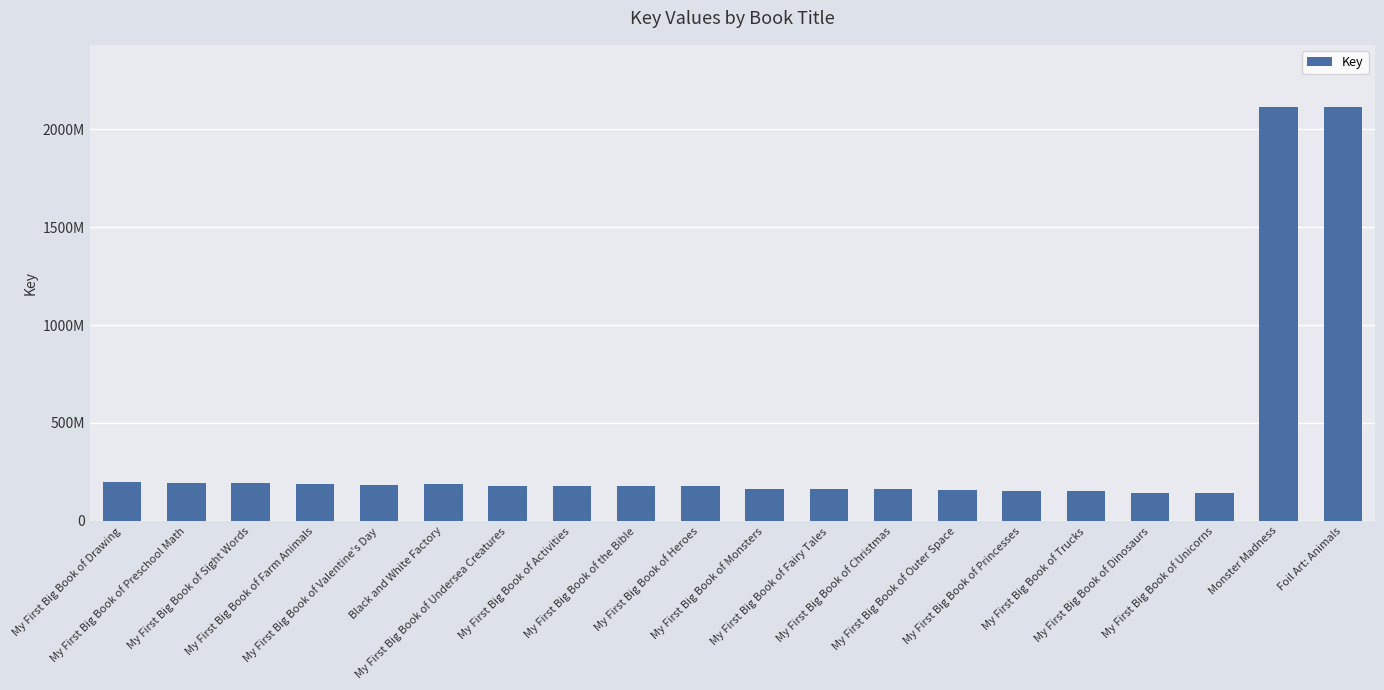

At which category does the chart reach its peak across all series?

Monster Madness